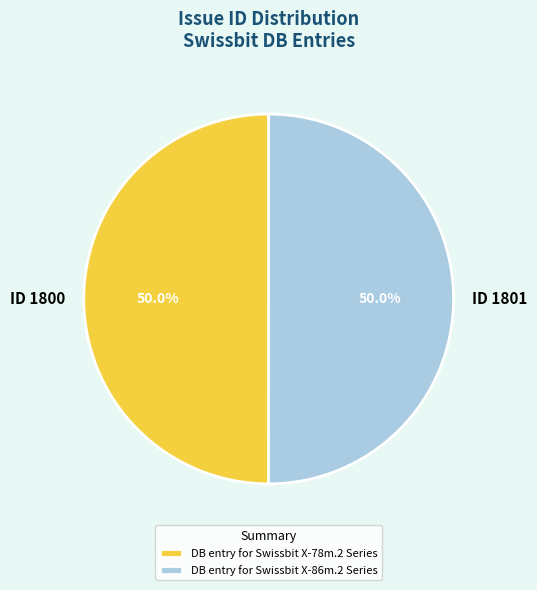

How many segments does this pie chart have?

2